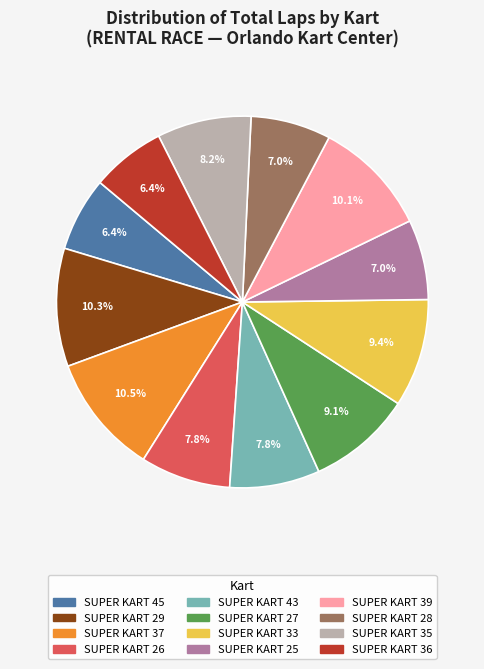

How much of the chart is everything except SUPER KART 37?

89.5%